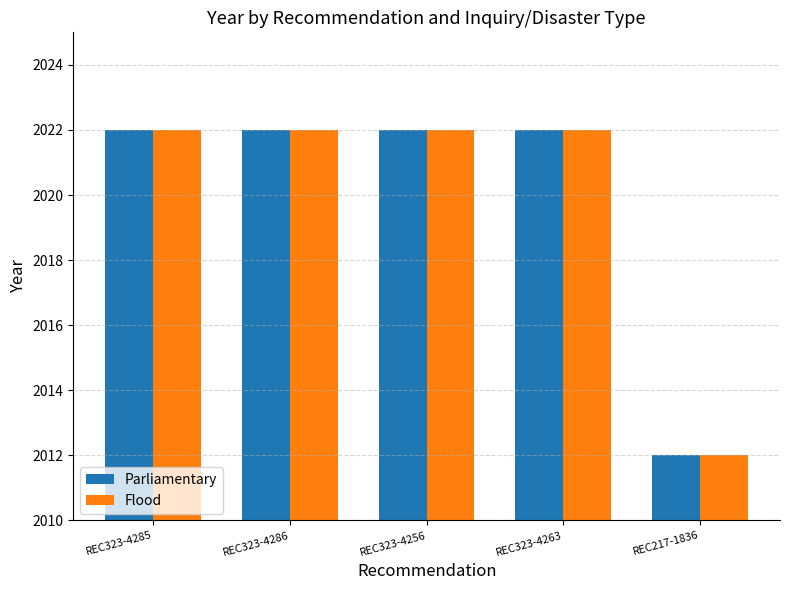

What is the total value across all series at REC217-1836?

4024